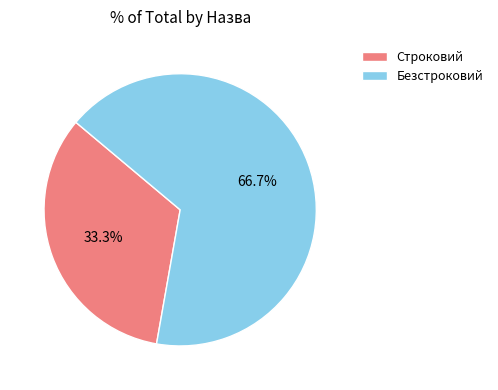

True or false: Безстроковий accounts for 56% of the total.

False